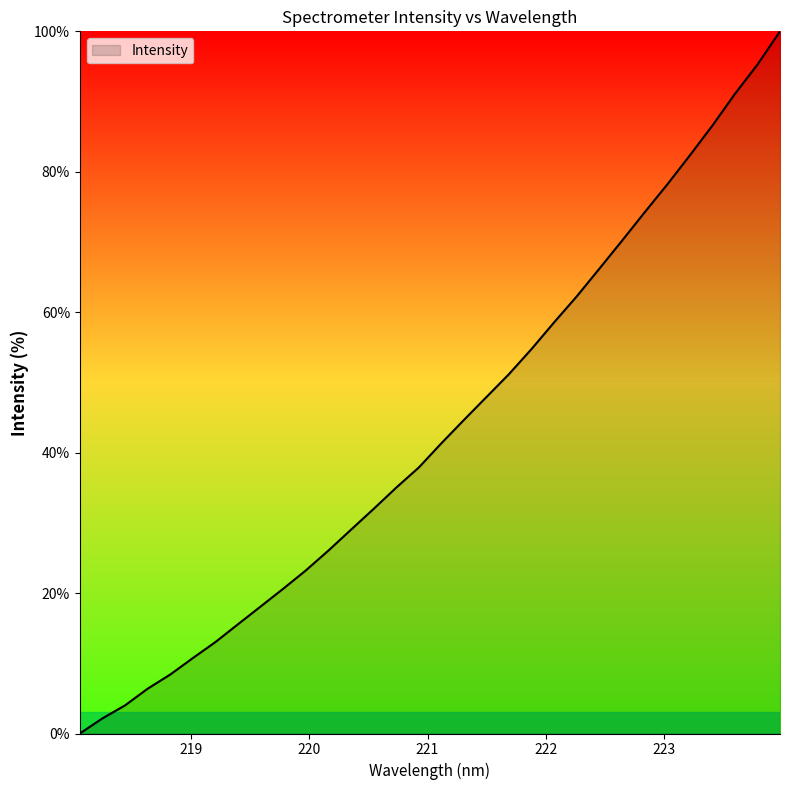

What is the maximum value shown in the chart?

100.0